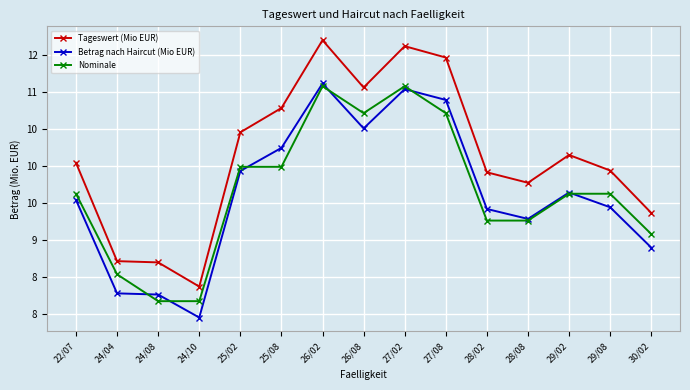

Between 28/02 and 26/02, which is larger?

26/02